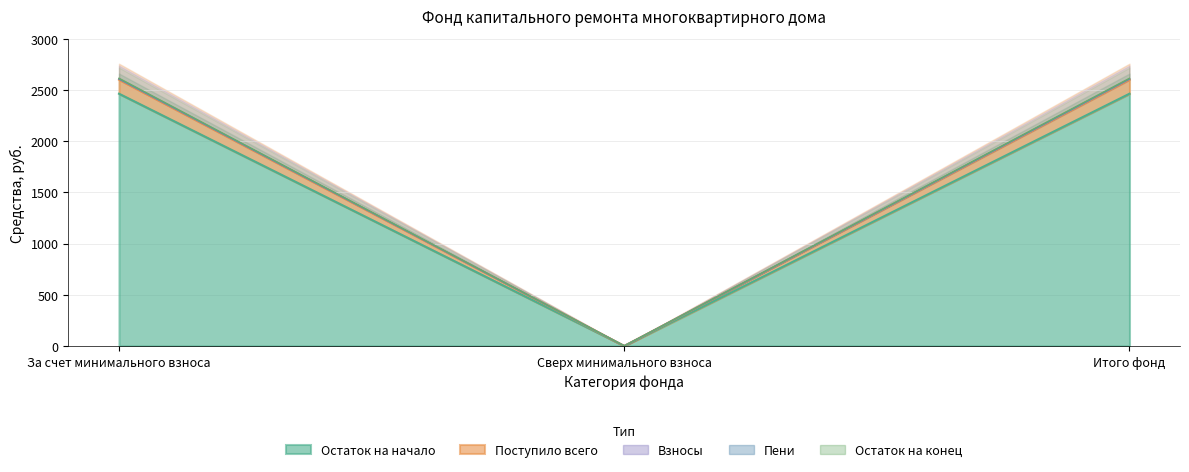

Where is Поступило всего nearest to the value 1231?

Сверх минимального взноса